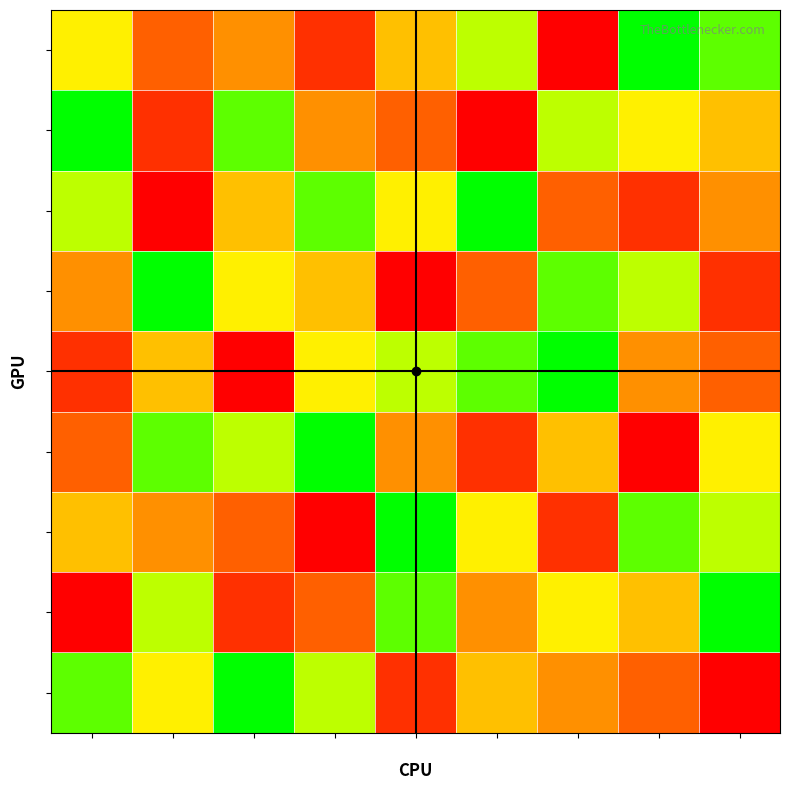

Reading left to right, transcribe all the data shown in this chart.

6: 3=6	2=3	1=4	9=2	5=5	8=7	4=1	7=9	6=8
9: 3=9	2=2	1=8	9=4	5=3	8=1	4=7	7=6	6=5
7: 3=7	2=1	1=5	9=8	5=6	8=9	4=3	7=2	6=4
4: 3=4	2=9	1=6	9=5	5=1	8=3	4=8	7=7	6=2
2: 3=2	2=5	1=1	9=6	5=7	8=8	4=9	7=4	6=3
3: 3=3	2=8	1=7	9=9	5=4	8=2	4=5	7=1	6=6
5: 3=5	2=4	1=3	9=1	5=9	8=6	4=2	7=8	6=7
1: 3=1	2=7	1=2	9=3	5=8	8=4	4=6	7=5	6=9
8: 3=8	2=6	1=9	9=7	5=2	8=5	4=4	7=3	6=1